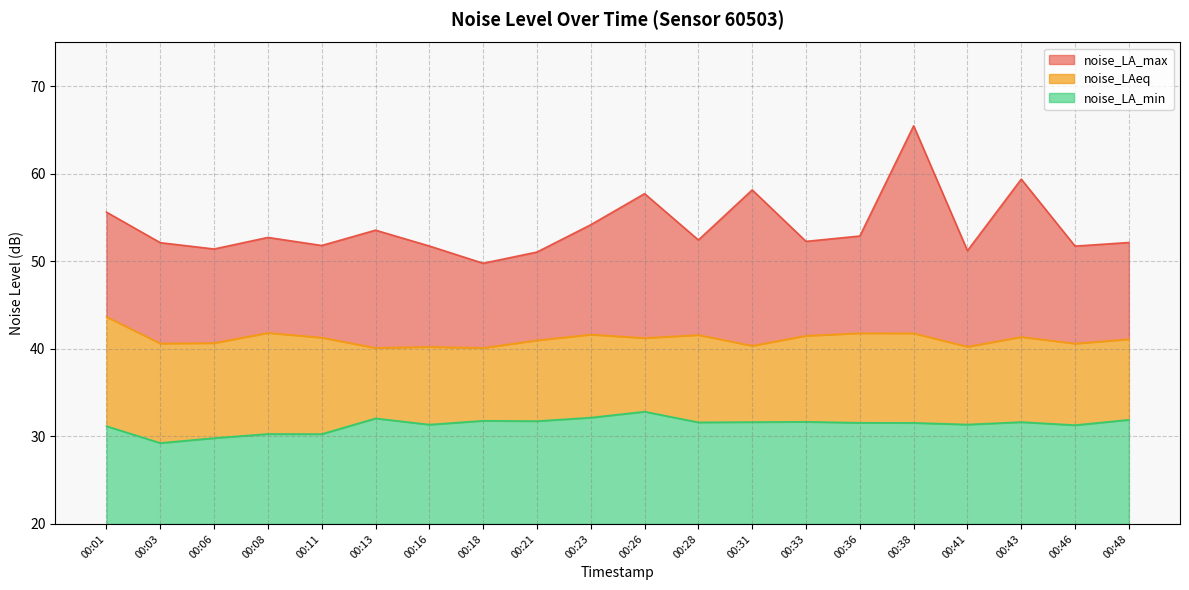

What are all the series names shown in the legend?

noise_LA_max, noise_LAeq, noise_LA_min